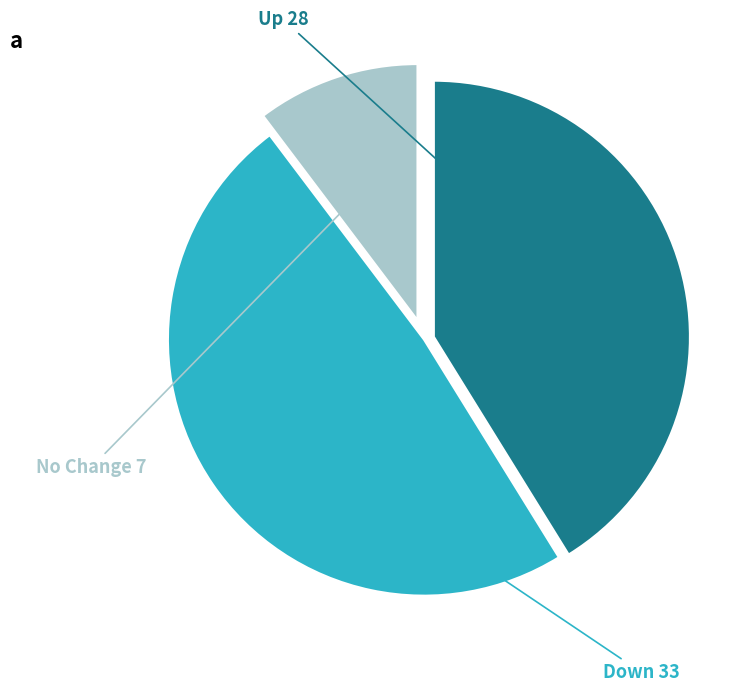

Does any single category account for the majority?

No